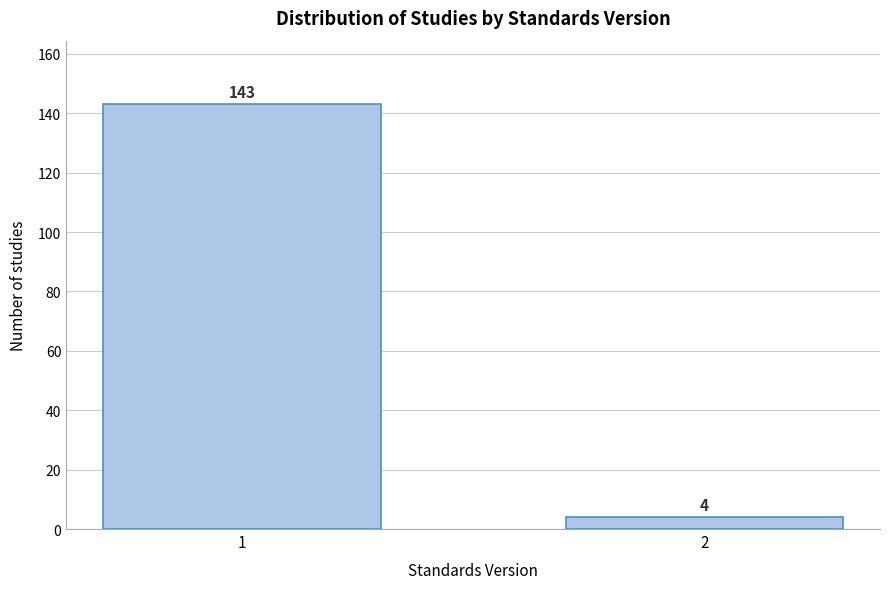

Reading left to right, transcribe all the data shown in this chart.

143	4